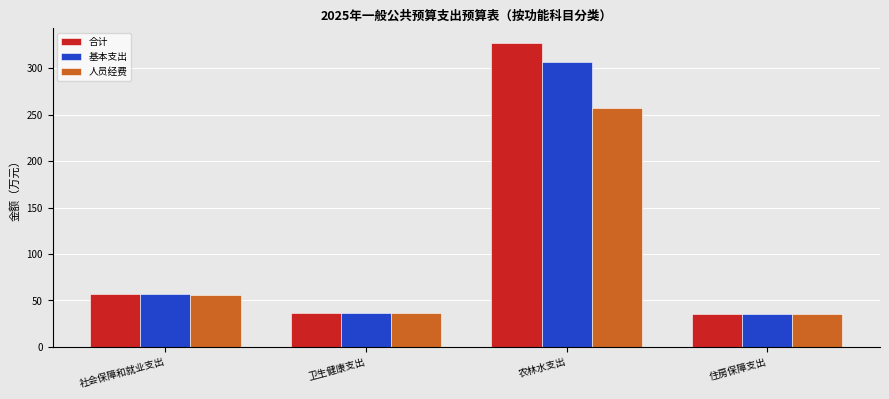

How many bars are there in each group?

3